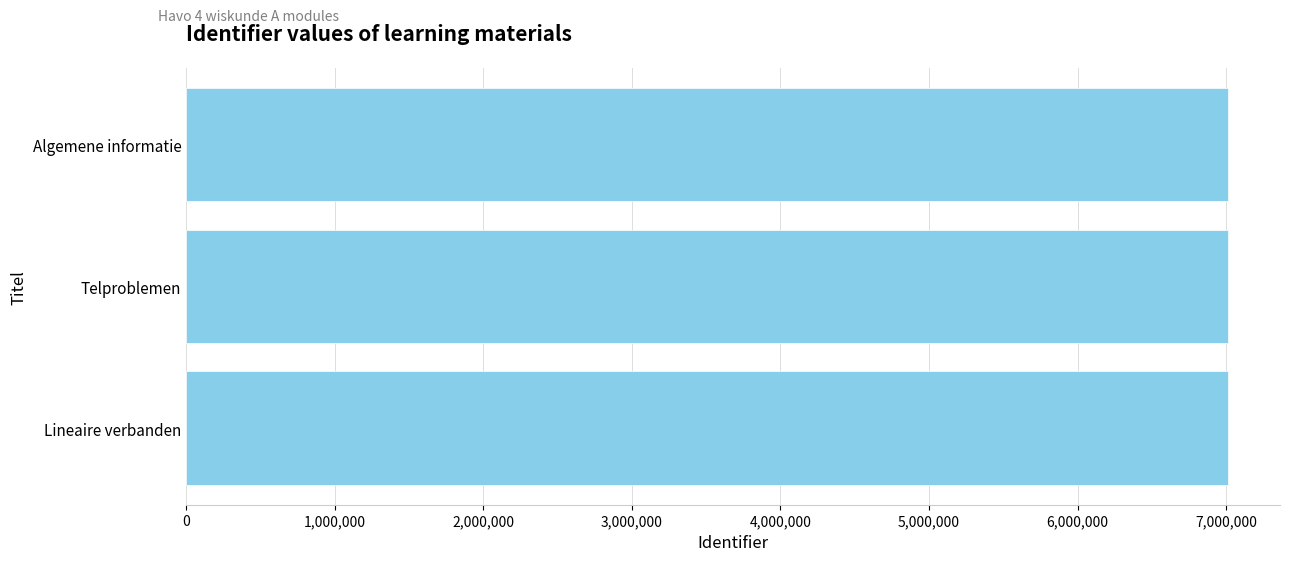

How many values are below 7011396?

1